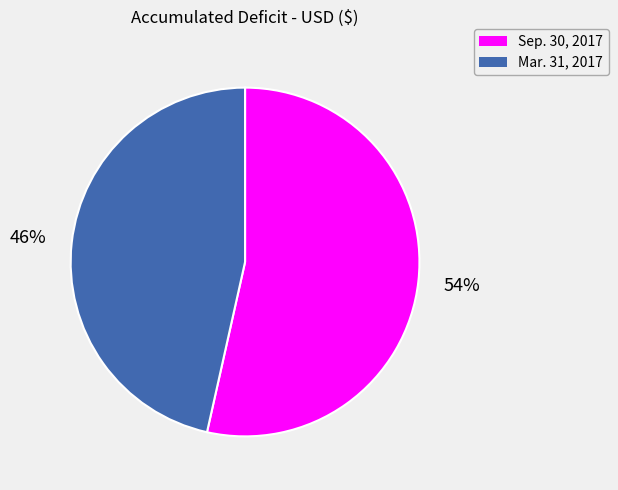

Between Mar. 31, 2017 and Sep. 30, 2017, which is larger?

Sep. 30, 2017